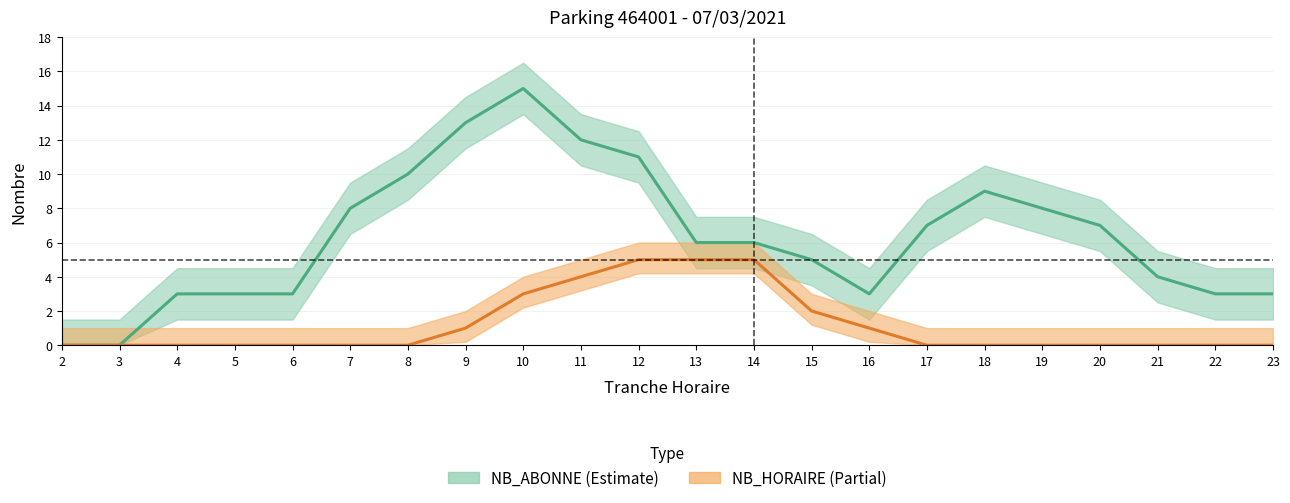

The value of NB_HORAIRE at 21 is 2. True or false?

False